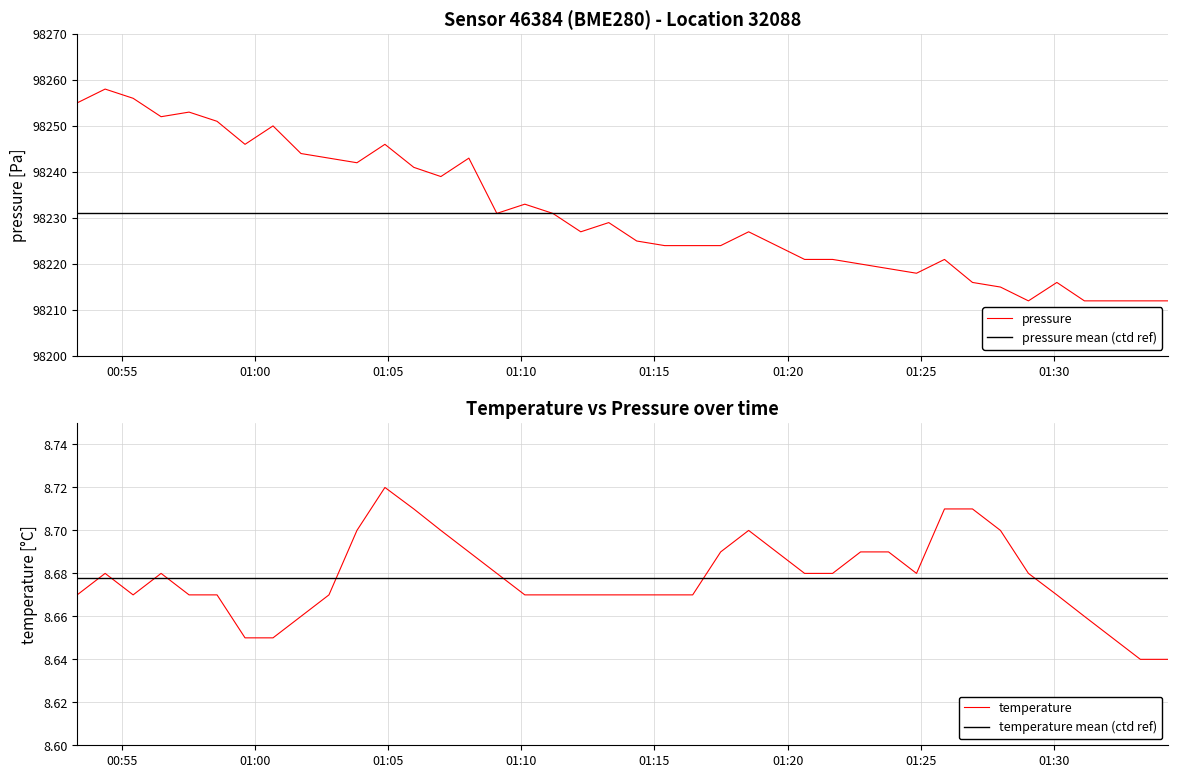

What is the minimum value for pressure?

98212.0